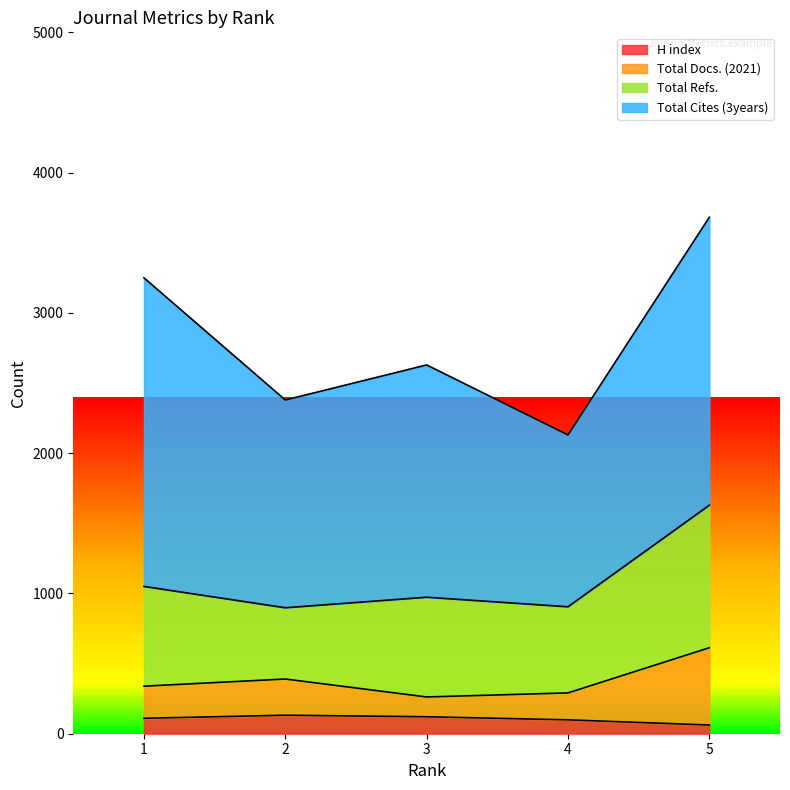

How many data points does each series have?

5